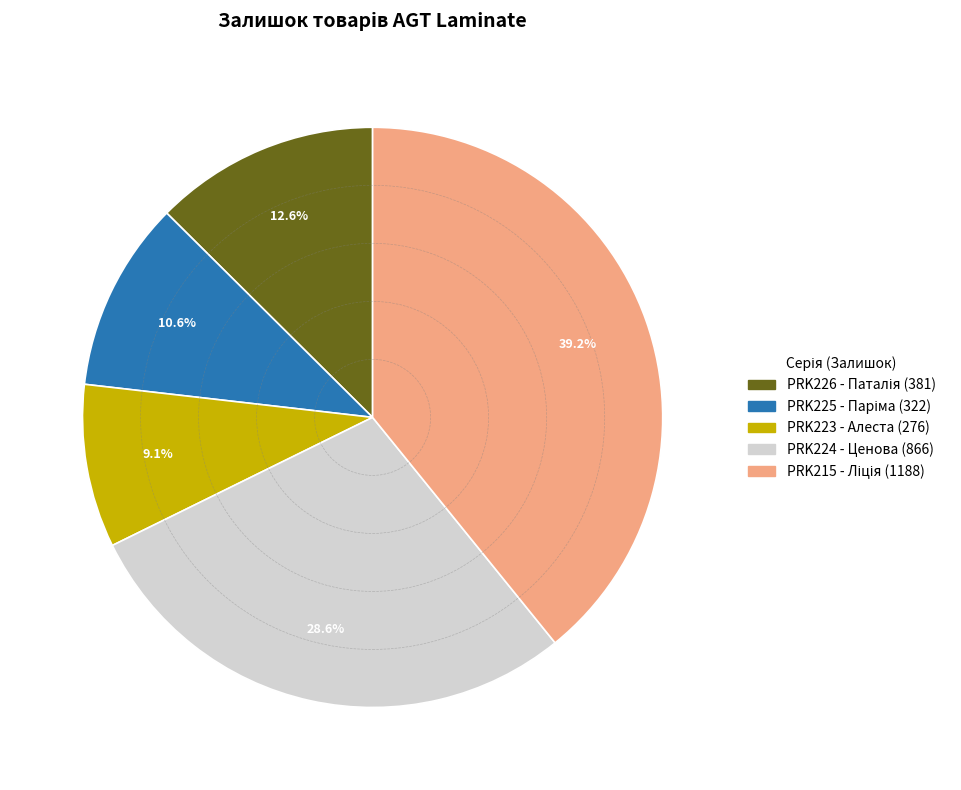

Is there any slice that represents more than half of the pie?

No